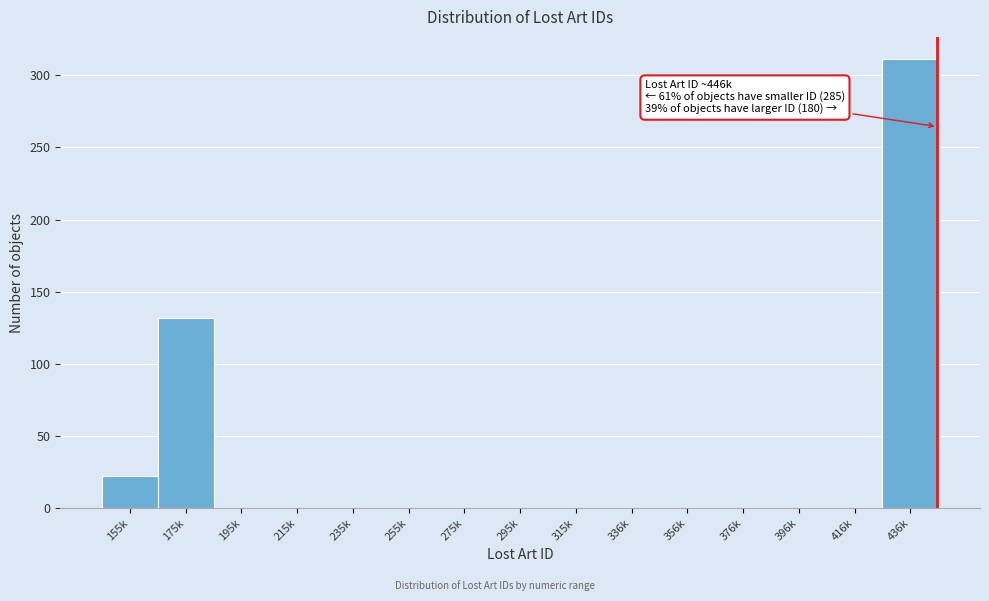

Reading left to right, what are all the values shown in this chart?

155k=22	175k=132	195k=0	215k=0	235k=0	255k=0	275k=0	295k=0	315k=0	336k=0	356k=0	376k=0	396k=0	416k=0	436k=311